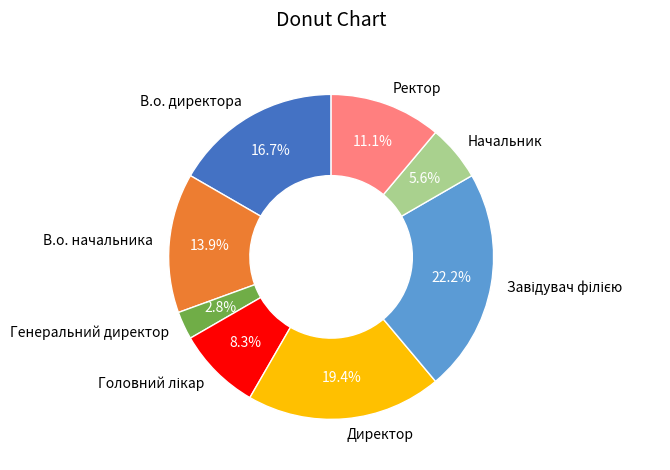

Does Ректор account for over 50% of the chart?

No